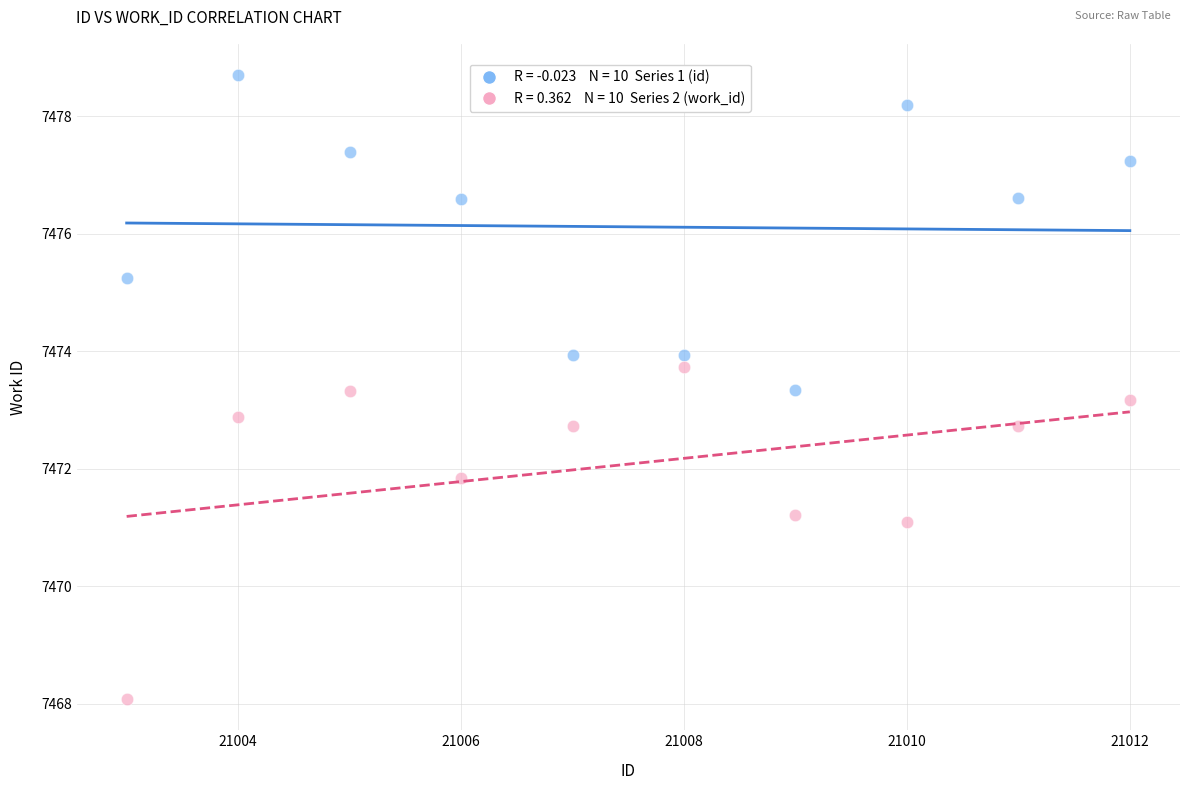

Across all data points, what is the range of X values (max minus min)?

9.0